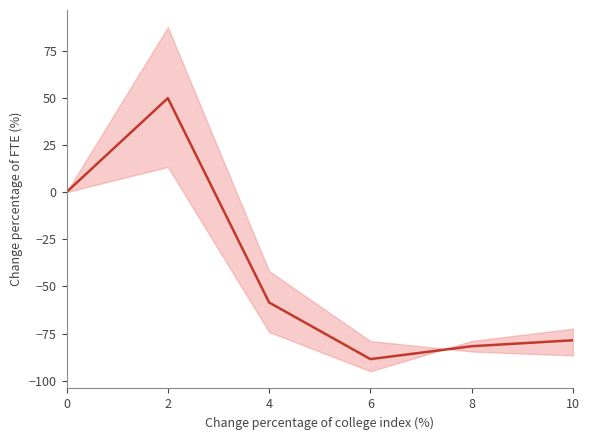

Reading left to right, list all the values displayed in this chart.

0=0.0	2=49.8	4=-58.5	6=-88.6	8=-81.7	10=-78.6